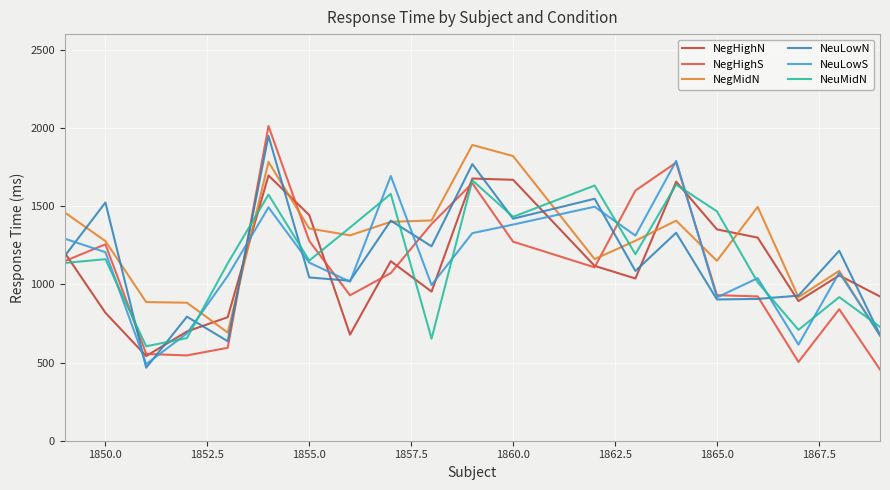

True or false: NegMidN and NeuMidN cross at least once.

True